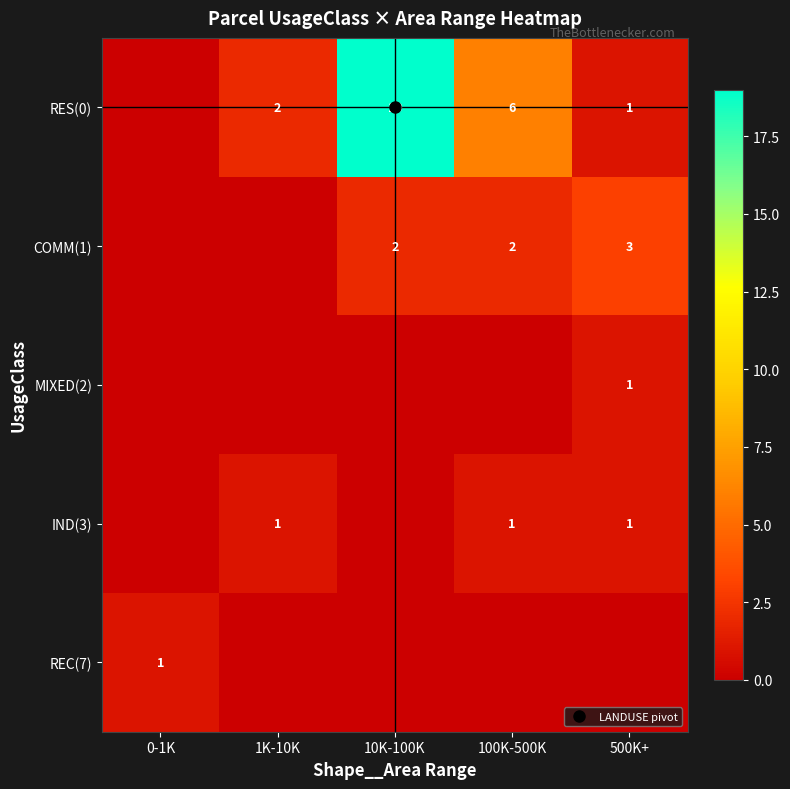

What is the total value across all series at 10K-100K?

21